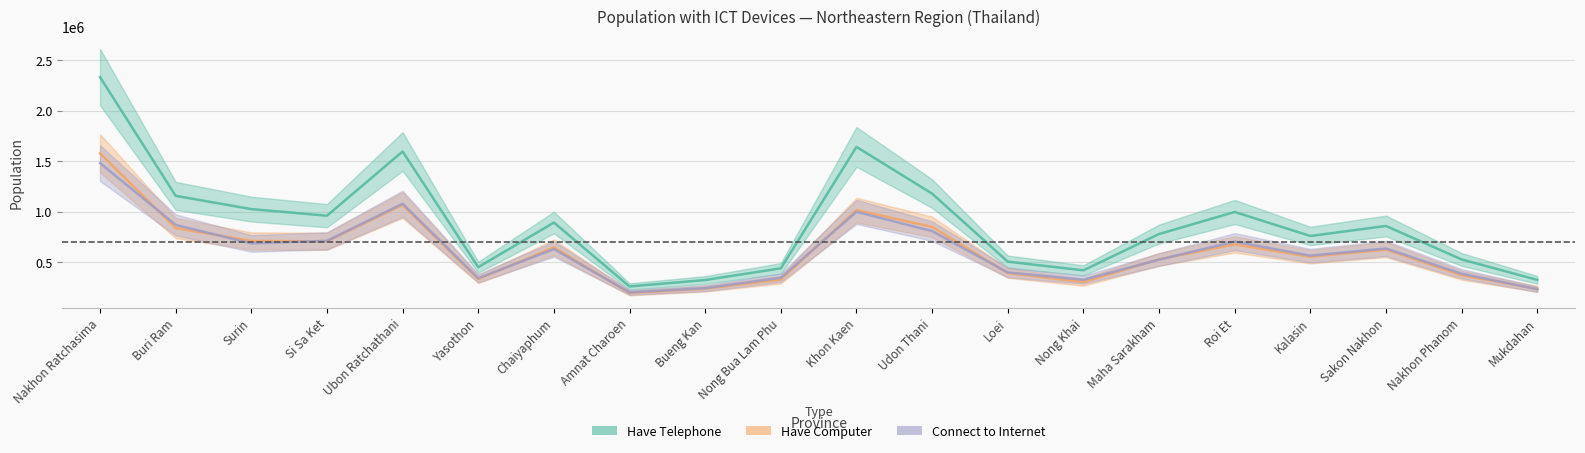

How many lines are shown in the chart?

3